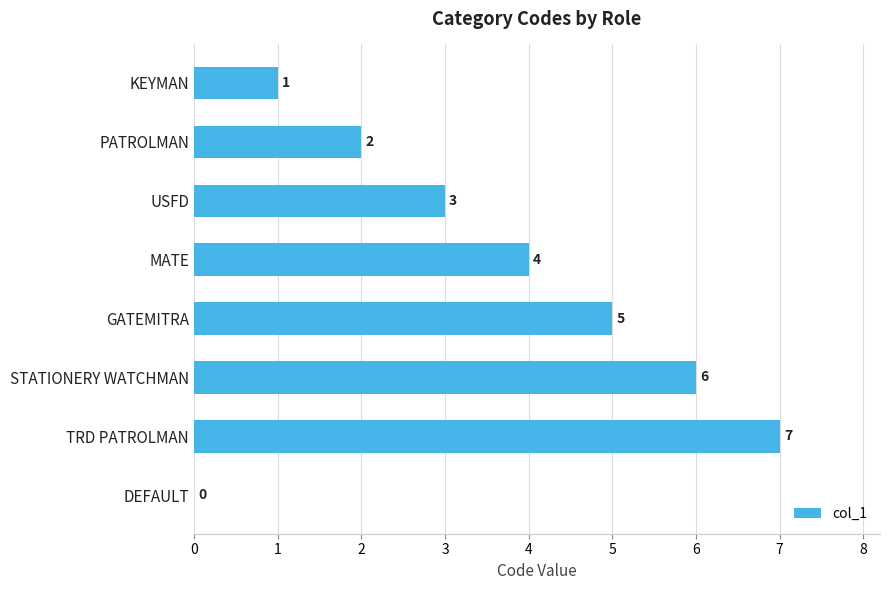

Where is the data nearest to the value 3?

USFD